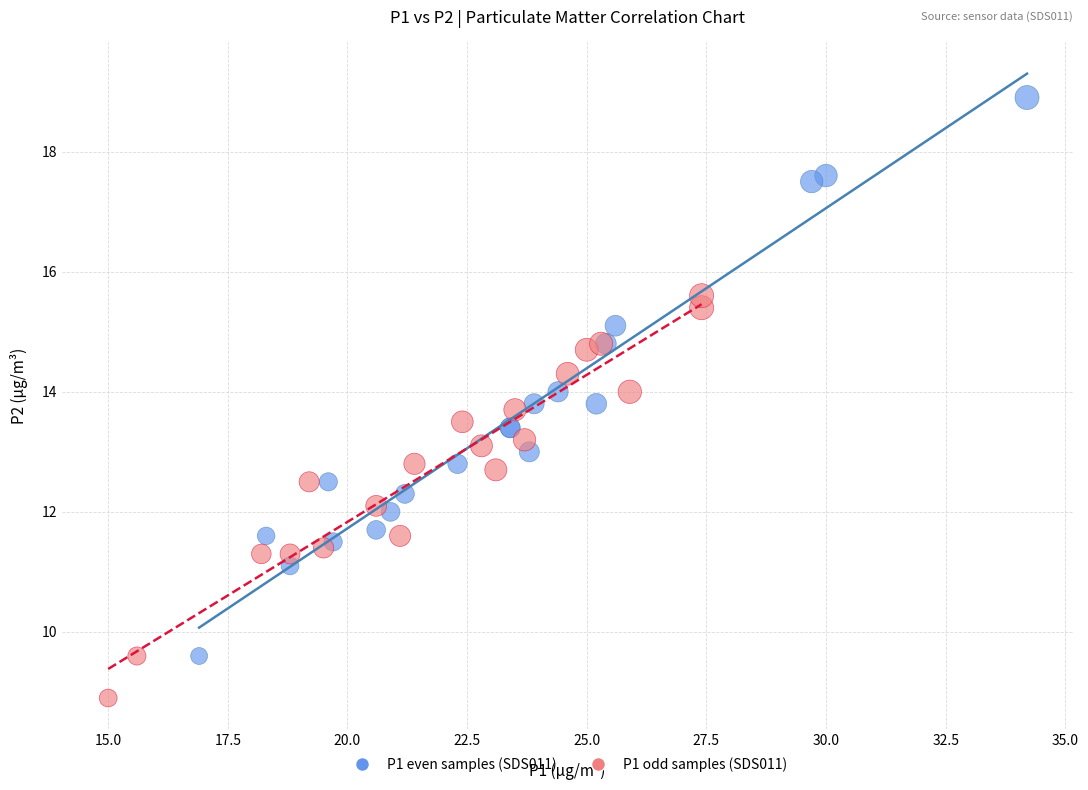

Which series has the widest spread of Y values?

P1 even samples (SDS011)